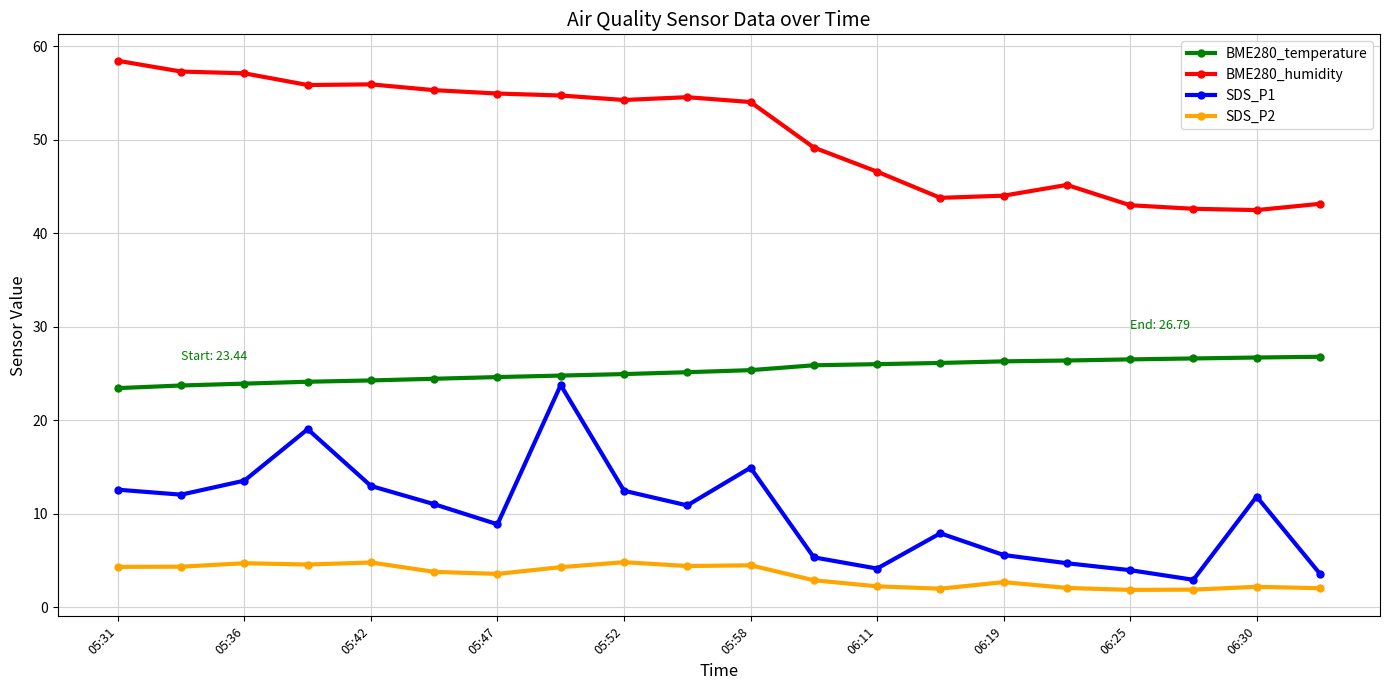

Rank the series by their maximum value, from lowest to highest.

SDS_P2, SDS_P1, BME280_temperature, BME280_humidity